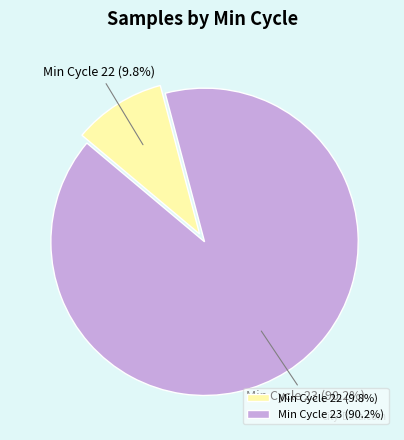

Combined, do Min Cycle 22 and Min Cycle 23 account for over 50%?

Yes